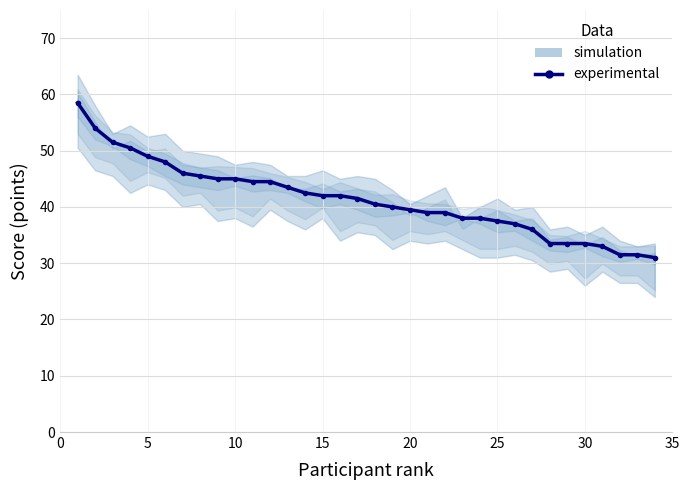

How many data points are less than 41?

17